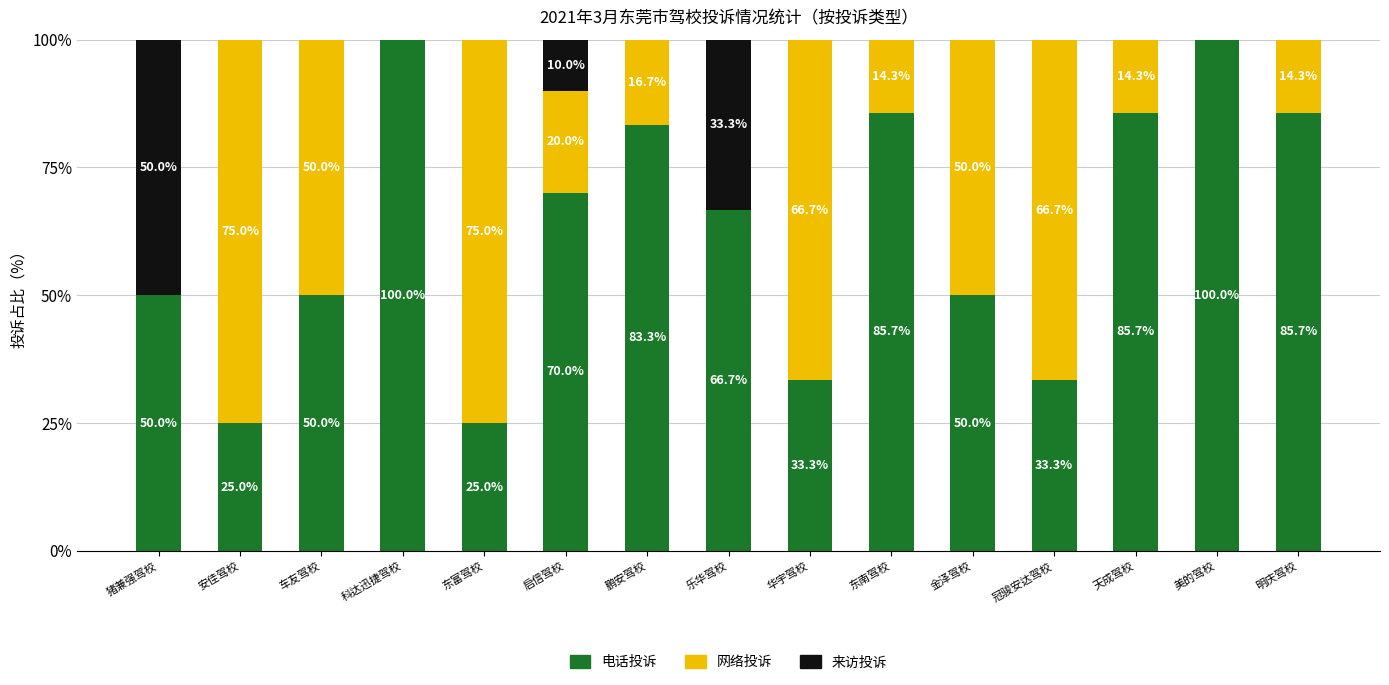

Does the chart contain stacked bars?

Yes